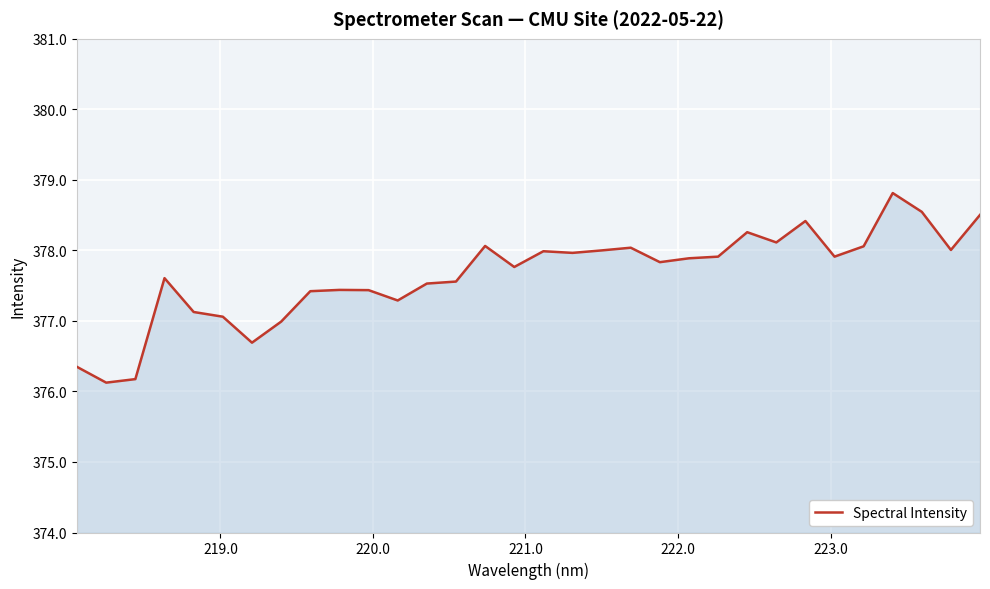

True or false: there are more than 1 points higher than both neighbors.

True